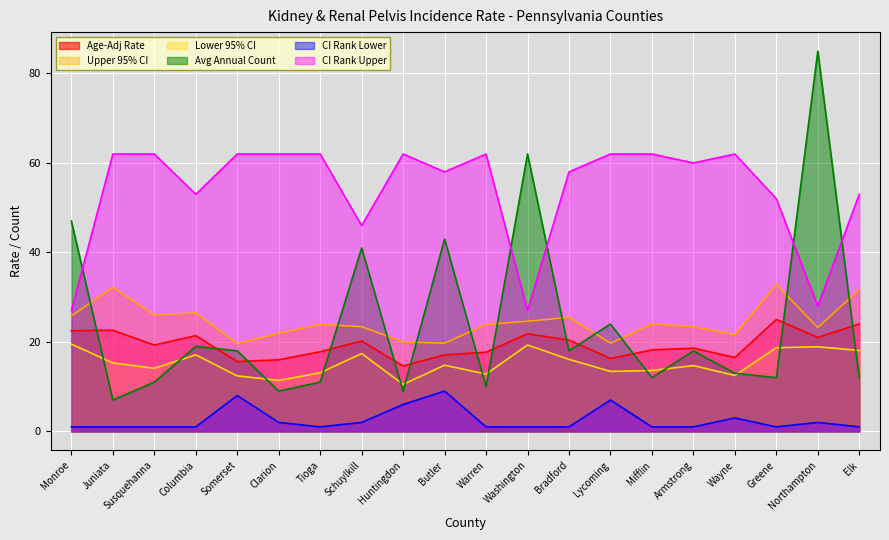

What is the maximum value for CI Rank Upper?

62.0